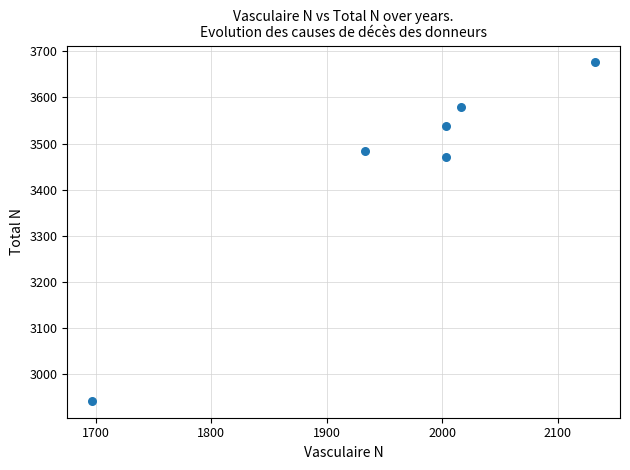

What Y value in the scatter plot is closest to 3309?

3471